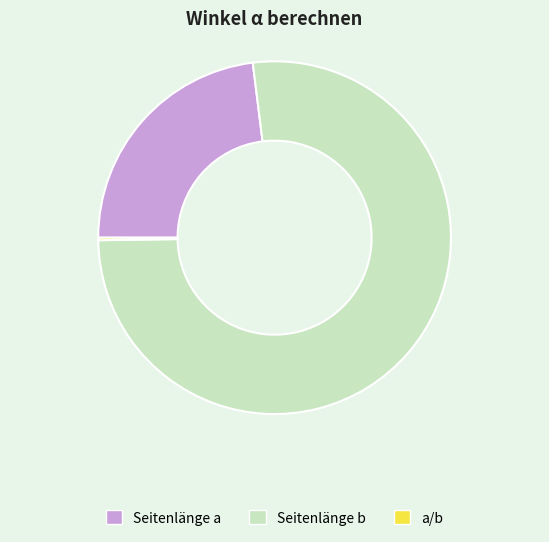

Approximately how many times larger is the value at Seitenlänge b compared to Seitenlänge a?

3.3